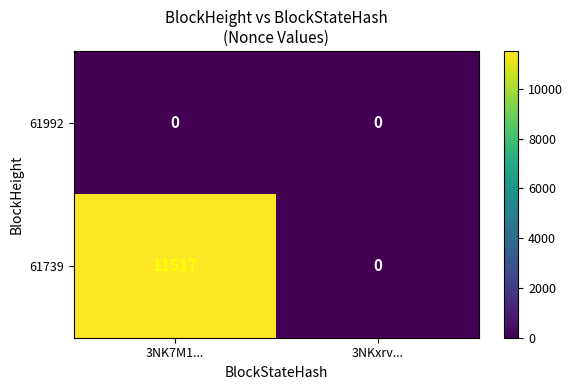

Where is 61739 nearest to the value 5758?

3NKxrv...